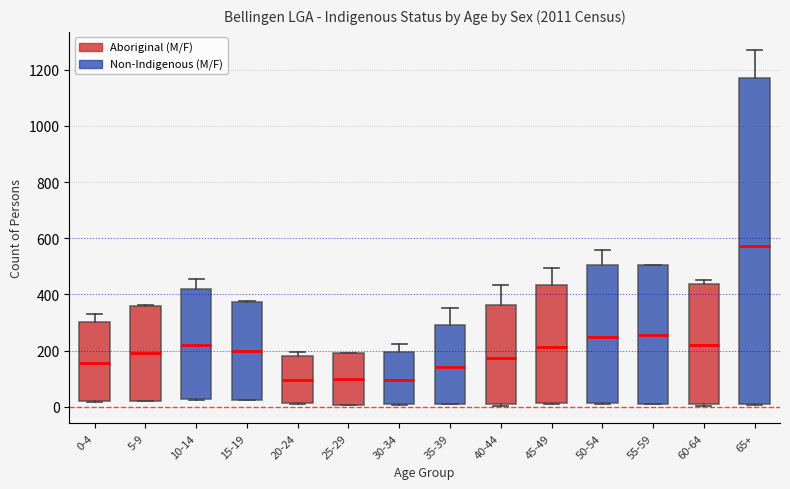

Reading left to right, transcribe this box plot: for each box, give where its median line is, the range the box spans, and where its two whiskers end, as read against the y-axis. The values are not printed on the chart, so give them approximately, as read against the axis.

0-4: median 160, box 20 to 300, whiskers 20 to 340
5-9: median 200, box 20 to 360, whiskers 20 to 360
10-14: median 220, box 20 to 420, whiskers 20 to 460
15-19: median 200, box 20 to 380, whiskers 20 to 380
20-24: median 100, box 20 to 180, whiskers 20 to 200
25-29: median 100, box 0 to 200, whiskers 0 to 200
30-34: median 100, box 0 to 200, whiskers 0 to 220
35-39: median 140, box 20 to 300, whiskers 0 to 360
40-44: median 180, box 0 to 360, whiskers 0 to 440
45-49: median 220, box 20 to 440, whiskers 20 to 500
50-54: median 240, box 20 to 500, whiskers 20 to 560
55-59: median 260, box 20 to 500, whiskers 20 to 500
60-64: median 220, box 0 to 440, whiskers 0 to 460
65+: median 580, box 0 to 1160, whiskers 0 to 1280